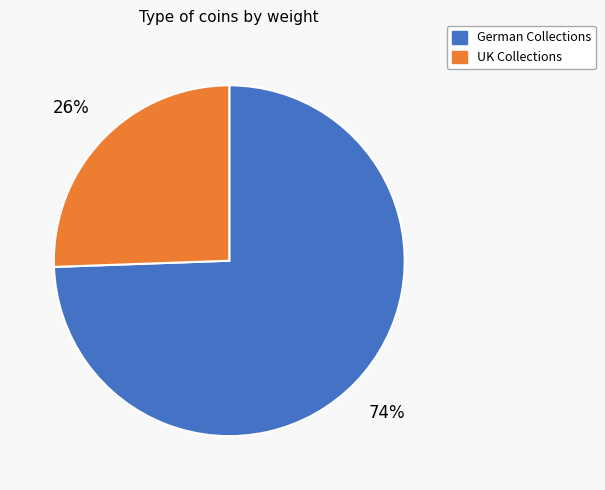

Is there any slice that represents more than half of the pie?

Yes